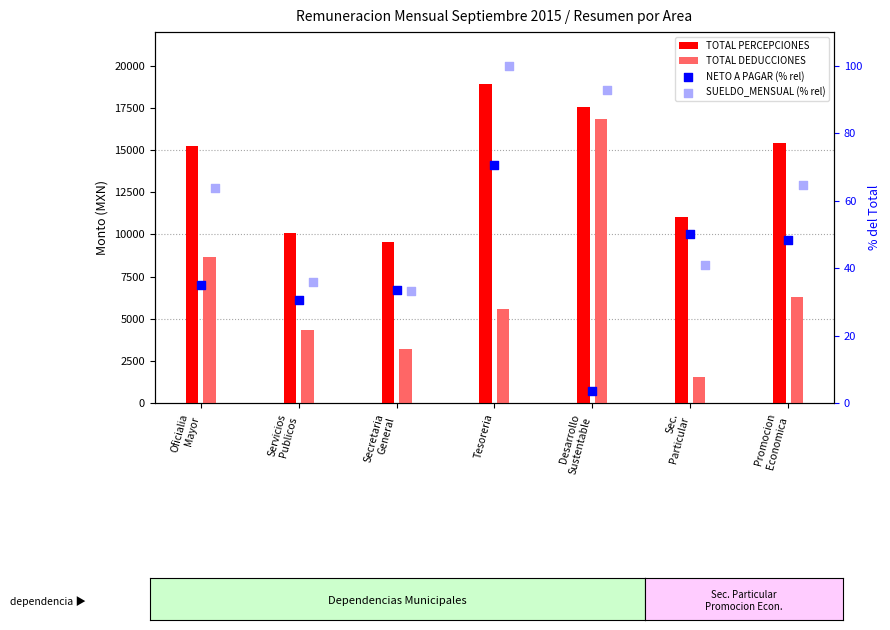

At which category is the sum across all series the highest?

Desarrollo
Sustentable